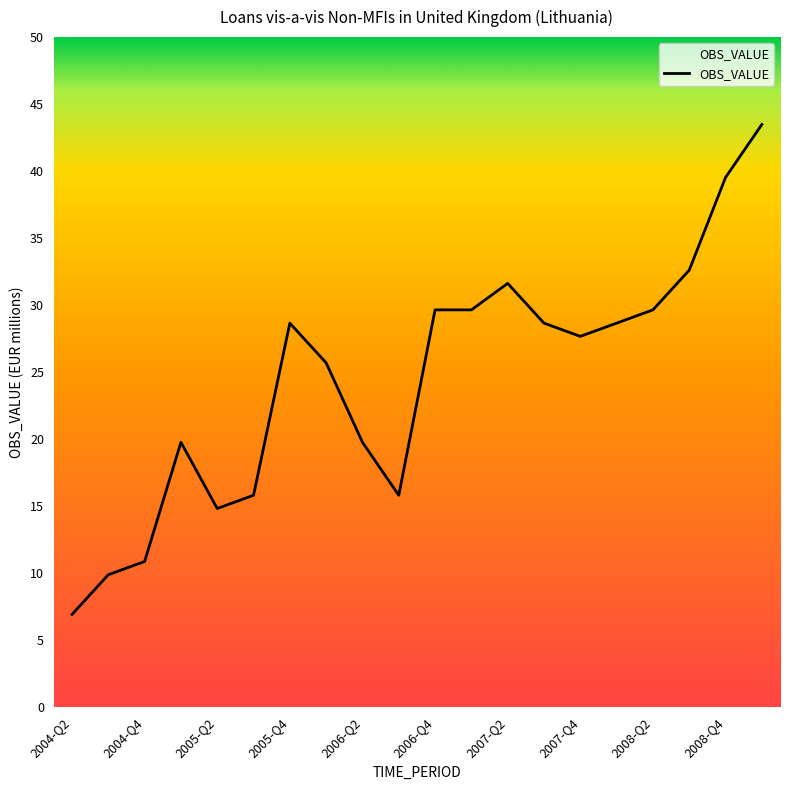

Reading left to right, what are all the values shown in this chart?

7	10	11	20	15	16	29	26	20	16	30	30	32	29	28	29	30	33	40	44